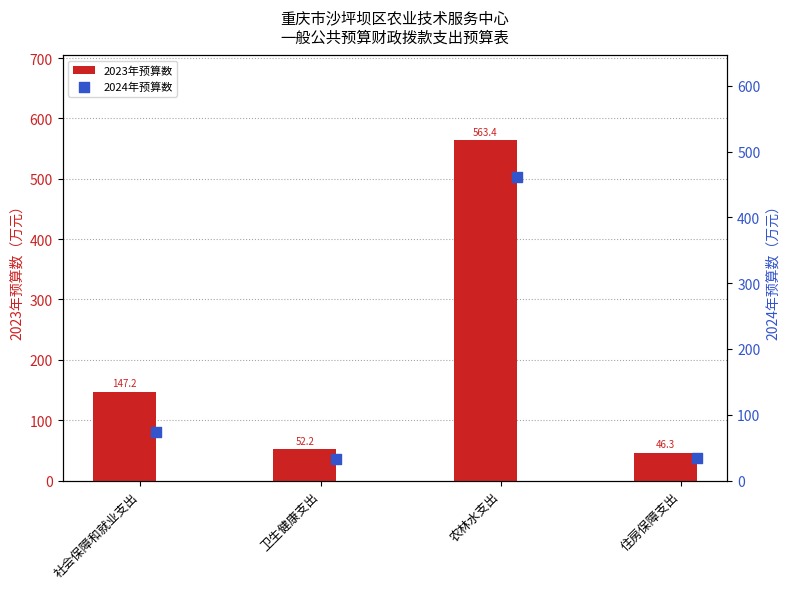

What are all the series names shown in the legend?

2023年预算数, 2024年预算数